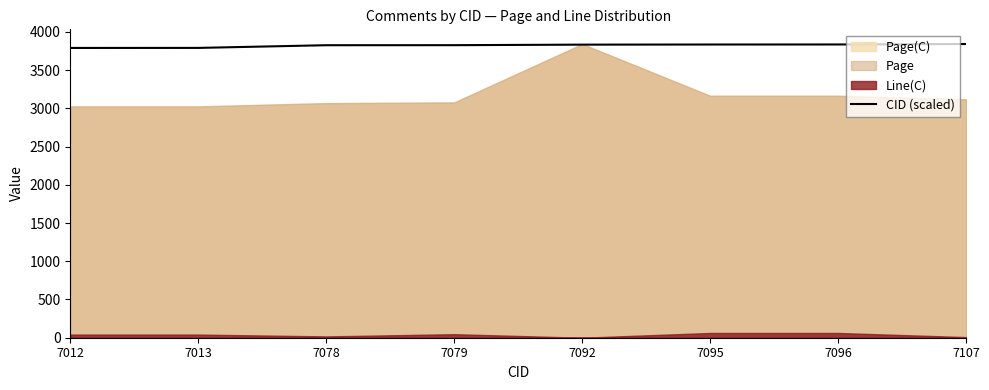

Which category has the highest value across all series?

7107